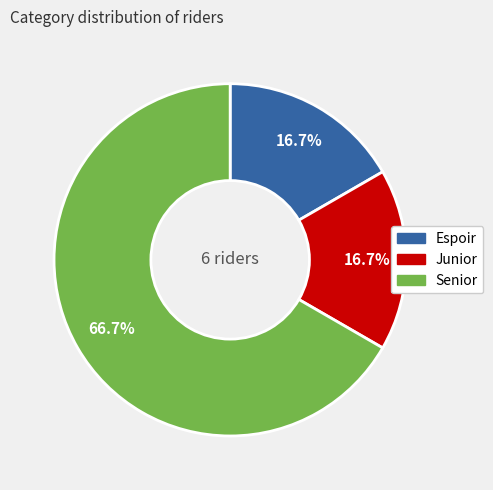

What percentage is the Senior slice, to the nearest percent?

67%